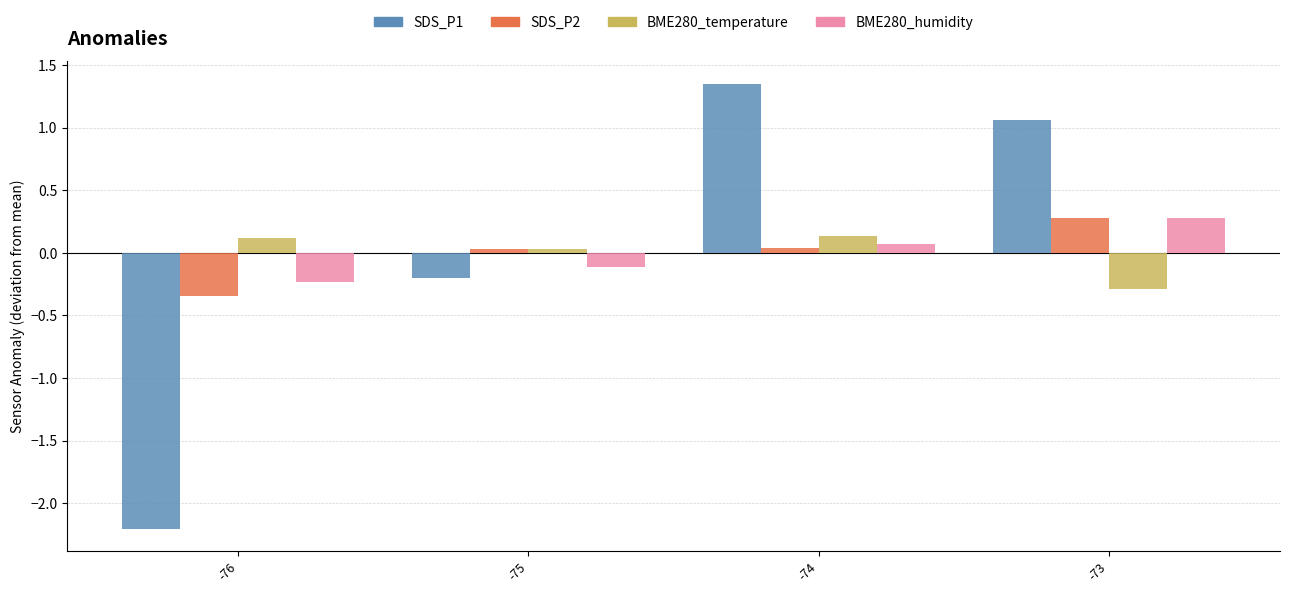

What is the spread (max minus min) of values at -75?

0.2